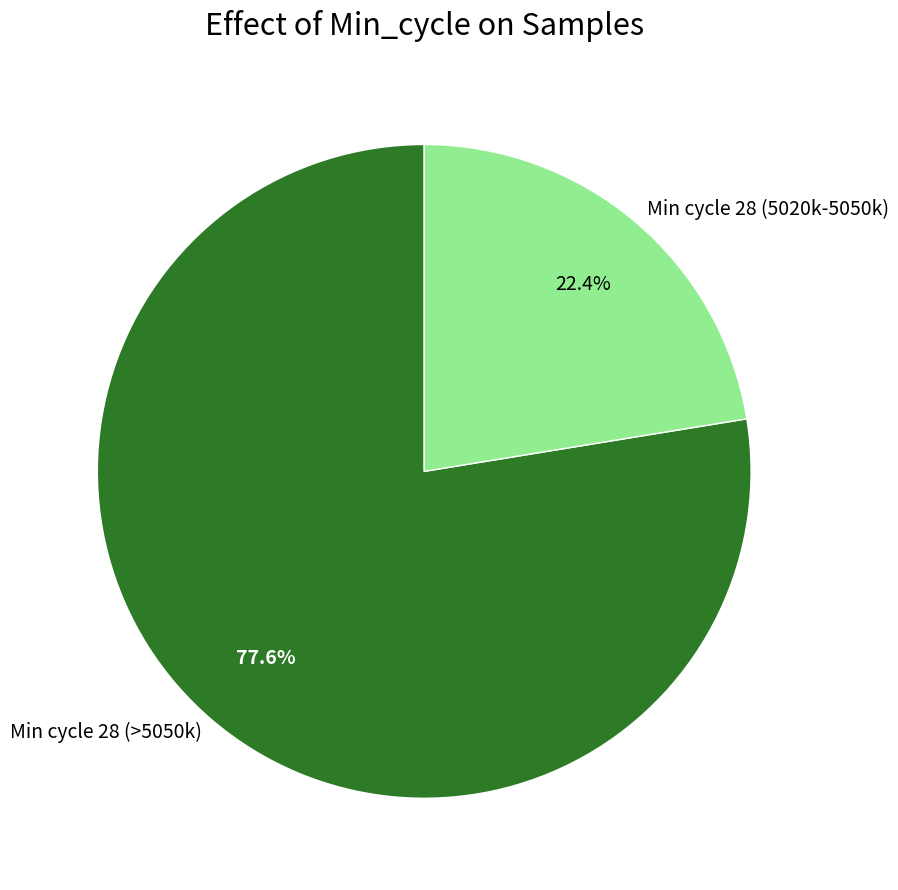

Do Min cycle 28 (>5050k) and Min cycle 28 (5020k-5050k) together represent more than half of the pie?

Yes